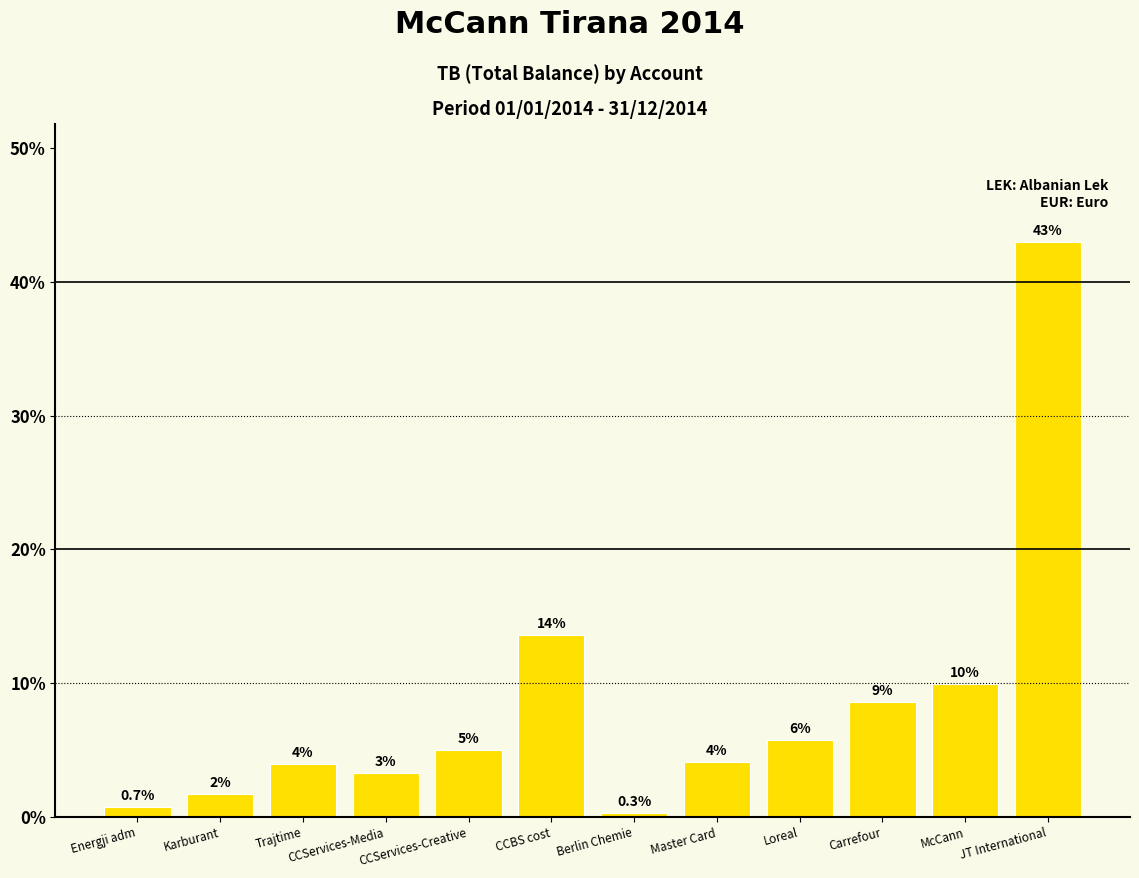

What is the minimum value shown in the chart?

0.3